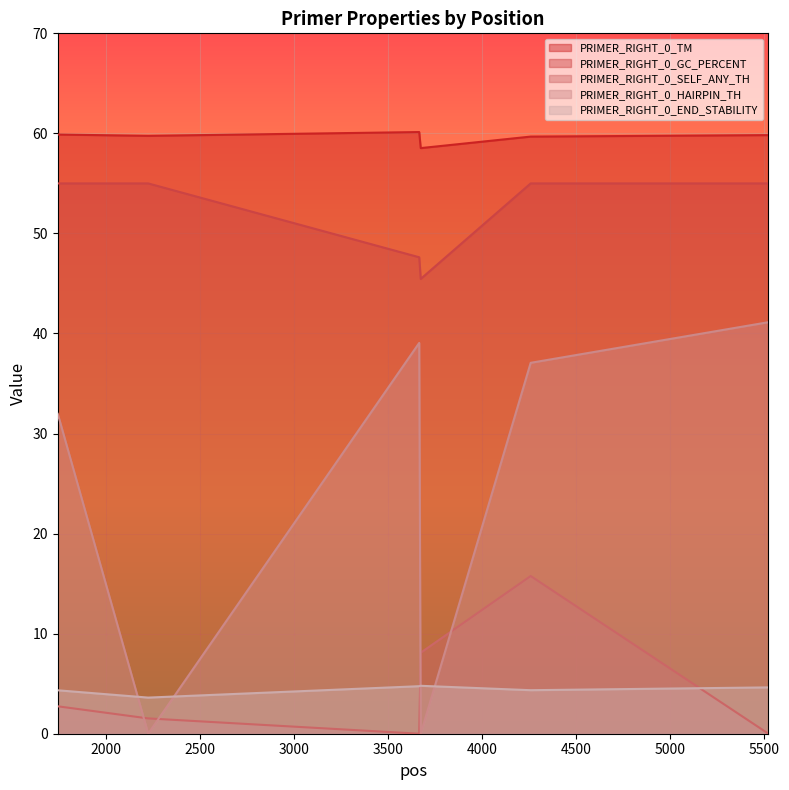

At which label does PRIMER_RIGHT_0_TM first exceed 59?

1743